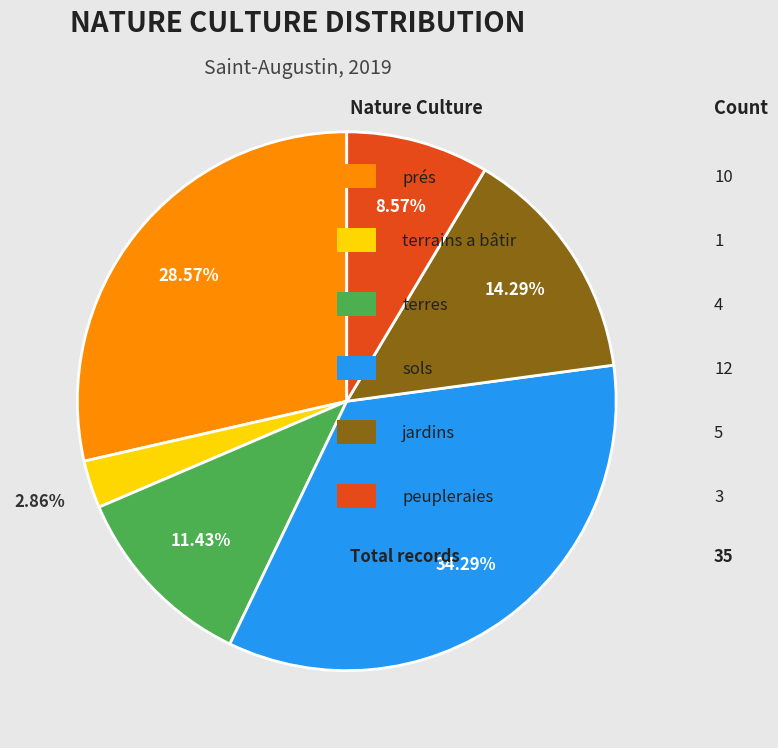

Does any single category account for the majority?

No